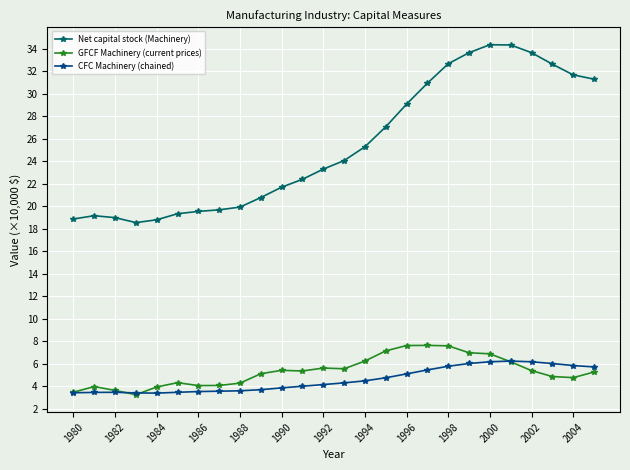

True or false: Net capital stock (Machinery) and CFC Machinery (chained) cross at least once.

False